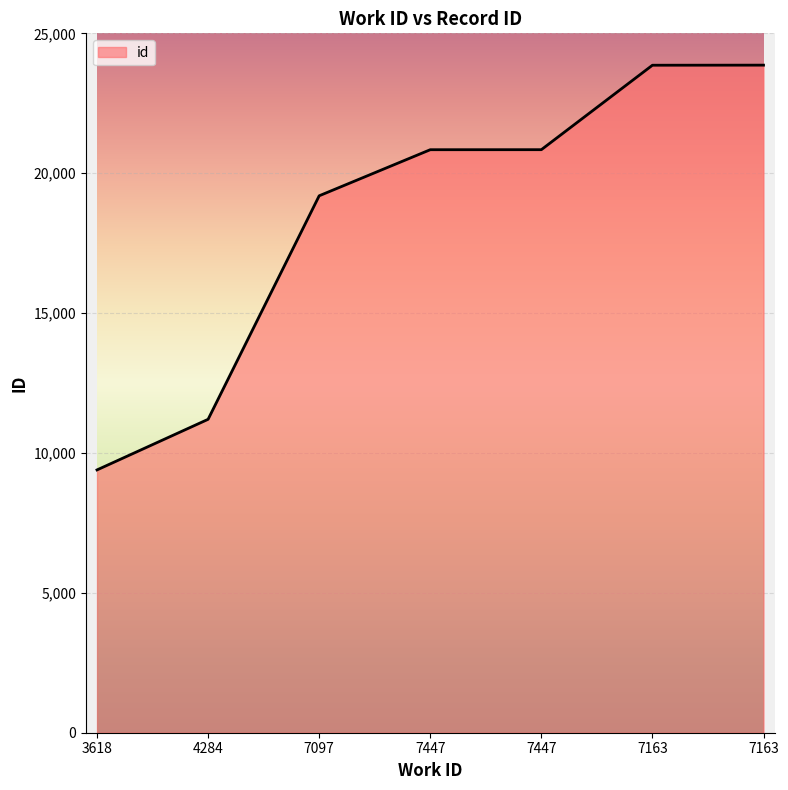

Count the number of data series in this chart.

1